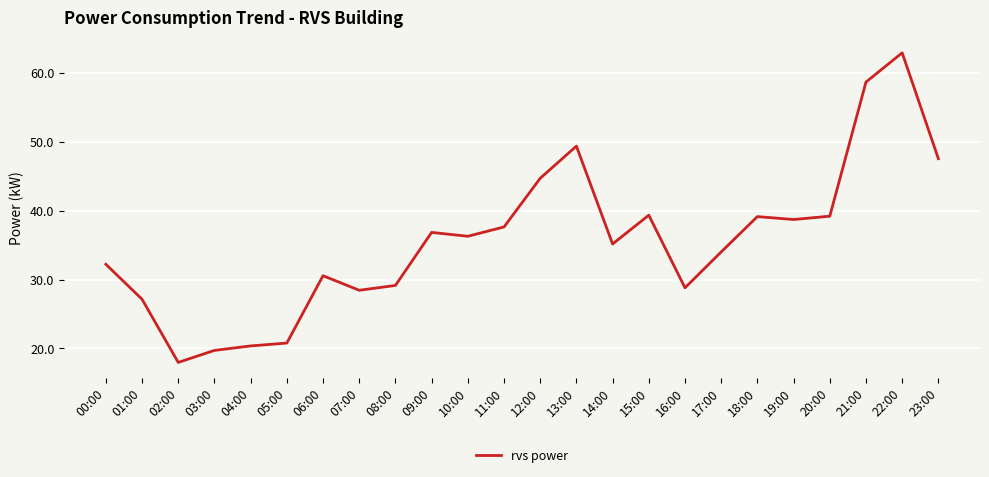

Is it true that the value at 17:00 is 34.0?

True